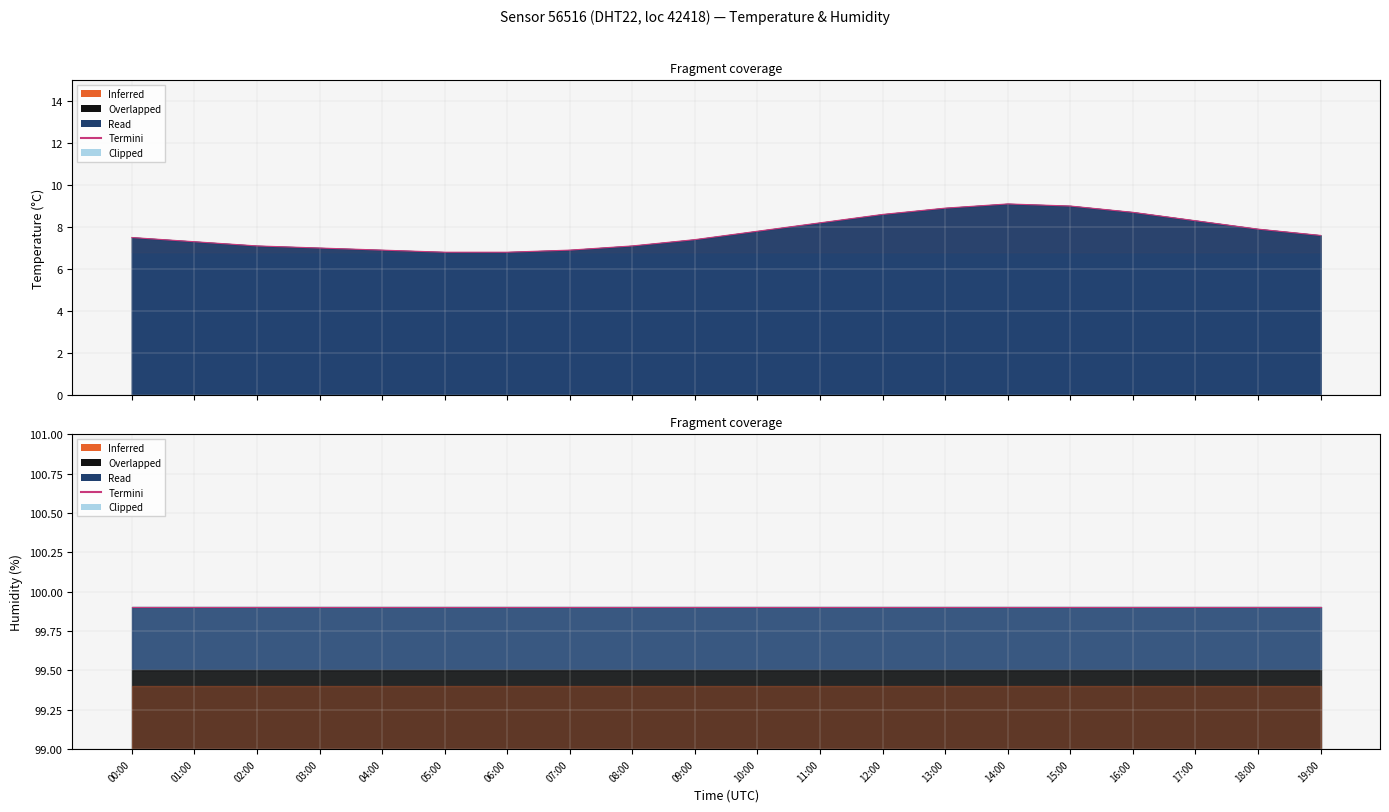

At which category does temperature line reach its first local peak?

14:00